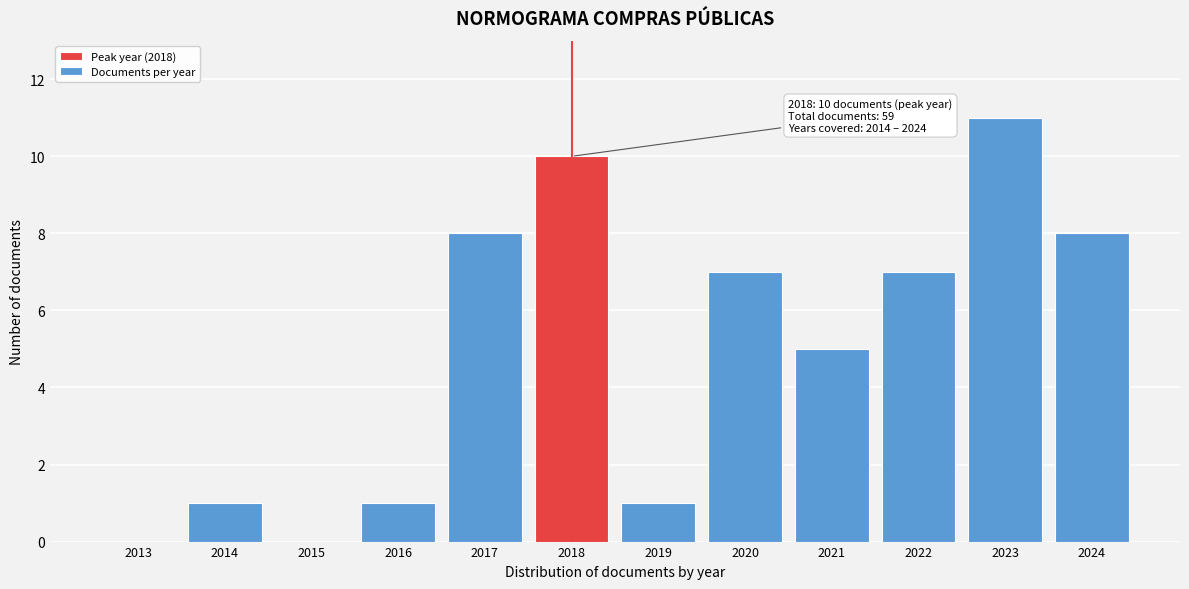

Reading left to right, what are all the values shown in this chart?

2013=0	2014=1	2015=0	2016=1	2017=8	2018=10	2019=1	2020=7	2021=5	2022=7	2023=11	2024=8